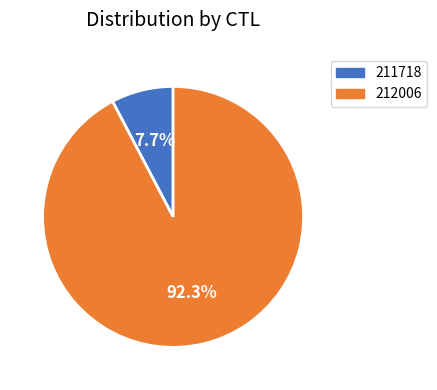

What percentage is the 211718 slice, to the nearest percent?

8%